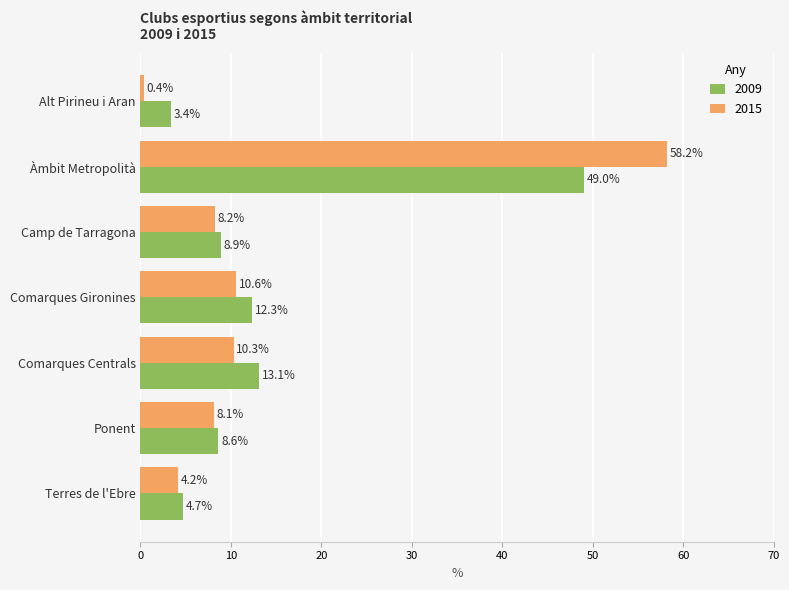

List the series in order of their peak value, lowest first.

2009, 2015